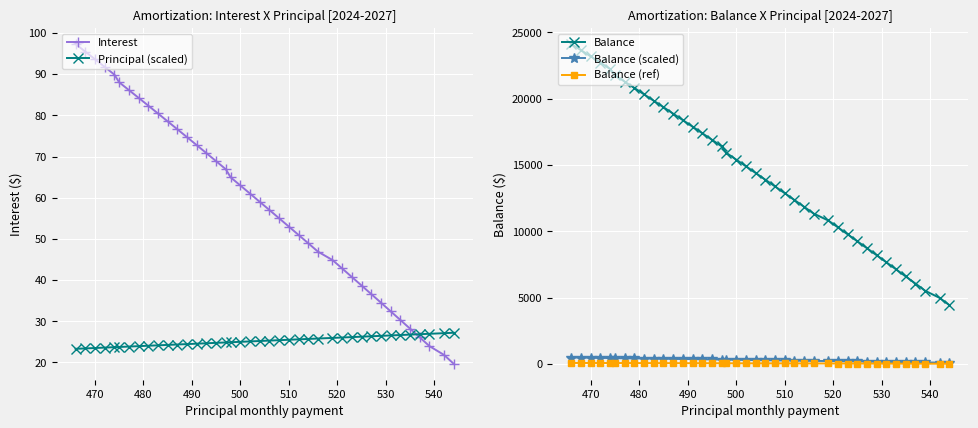

Reading left to right, extract all data points from this chart.

Interest: 97.3	95.5	93.6	91.8	89.9	88.0	86.1	84.2	82.3	80.5	78.5	76.6	74.7	72.8	70.8	68.9	66.9	64.9	63.0	61.0	59.0	57.0	55.0	53.0	51.0	48.9	46.9	44.9	42.8	40.7	38.7	36.6	34.5	32.4	30.3	28.2	26.1	24.0	21.8	19.7
Principal (scaled): 23.3	23.4	23.5	23.6	23.7	23.8	23.9	24.0	24.1	24.2	24.2	24.4	24.5	24.6	24.7	24.8	24.9	24.9	25.0	25.1	25.2	25.3	25.4	25.5	25.6	25.7	25.8	26.0	26.1	26.2	26.2	26.4	26.5	26.6	26.7	26.8	26.9	27.0	27.1	27.2
Balance: 24119.0	23651.0	23181.0	22709.0	22235.0	21760.0	21283.0	20804.0	20323.0	19840.0	19355.0	18868.0	18379.0	17888.0	17395.0	16900.0	16403.0	15905.0	15405.0	14903.0	14399.0	13893.0	13385.0	12875.0	12363.0	11849.0	11333.0	10814.0	10293.0	9770.0	9245.0	8718.0	8189.0	7658.0	7125.0	6590.0	6053.0	5514.0	4972.0	4428.0
Balance (scaled): 482.4	473.0	463.6	454.2	444.7	435.2	425.7	416.1	406.5	396.8	387.1	377.4	367.6	357.8	347.9	338.0	328.1	318.1	308.1	298.1	288.0	277.9	267.7	257.5	247.3	237.0	226.7	216.3	205.9	195.4	184.9	174.4	163.8	153.2	142.5	131.8	121.1	110.3	99.4	88.6
Balance (ref): 72.4	71.0	69.5	68.1	66.7	65.3	63.8	62.4	61.0	59.5	58.1	56.6	55.1	53.7	52.2	50.7	49.2	47.7	46.2	44.7	43.2	41.7	40.2	38.6	37.1	35.5	34.0	32.4	30.9	29.3	27.7	26.2	24.6	23.0	21.4	19.8	18.2	16.5	14.9	13.3